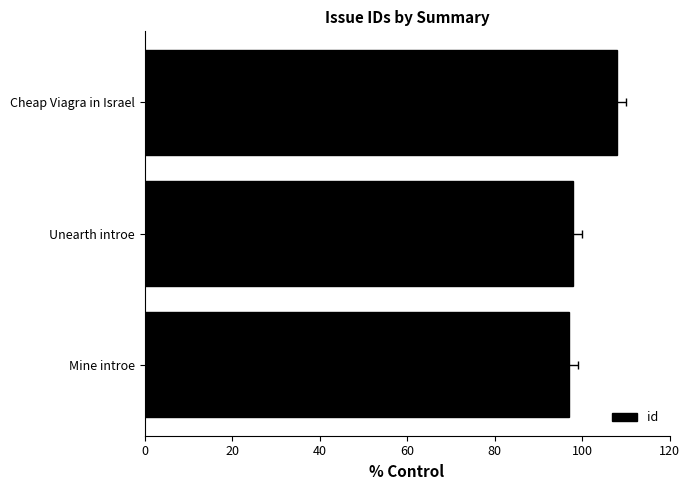

The value at Mine introe is 48. True or false?

False